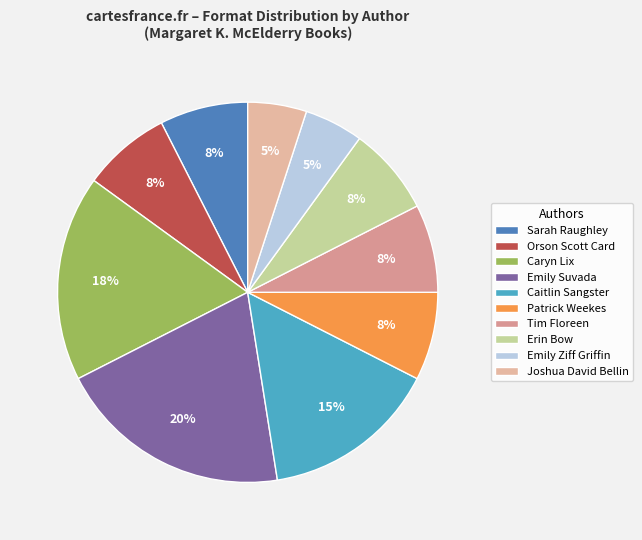

To the nearest percent, what is the average slice percentage?

10%